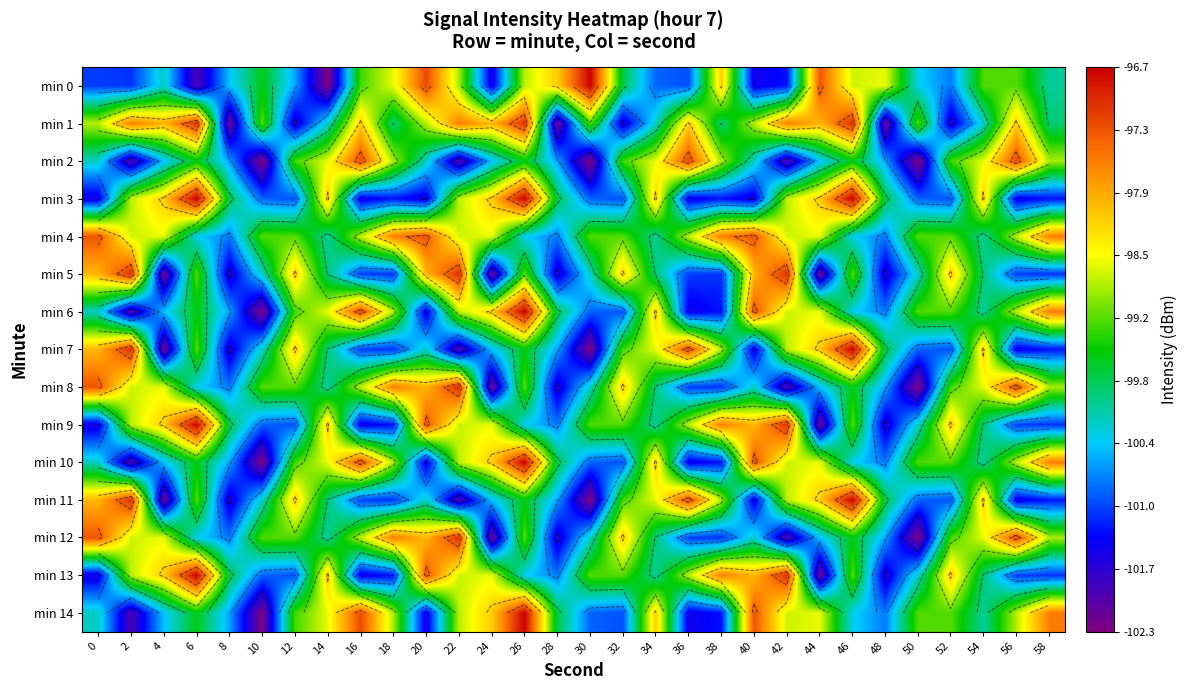

How many series are shown in this chart?

15